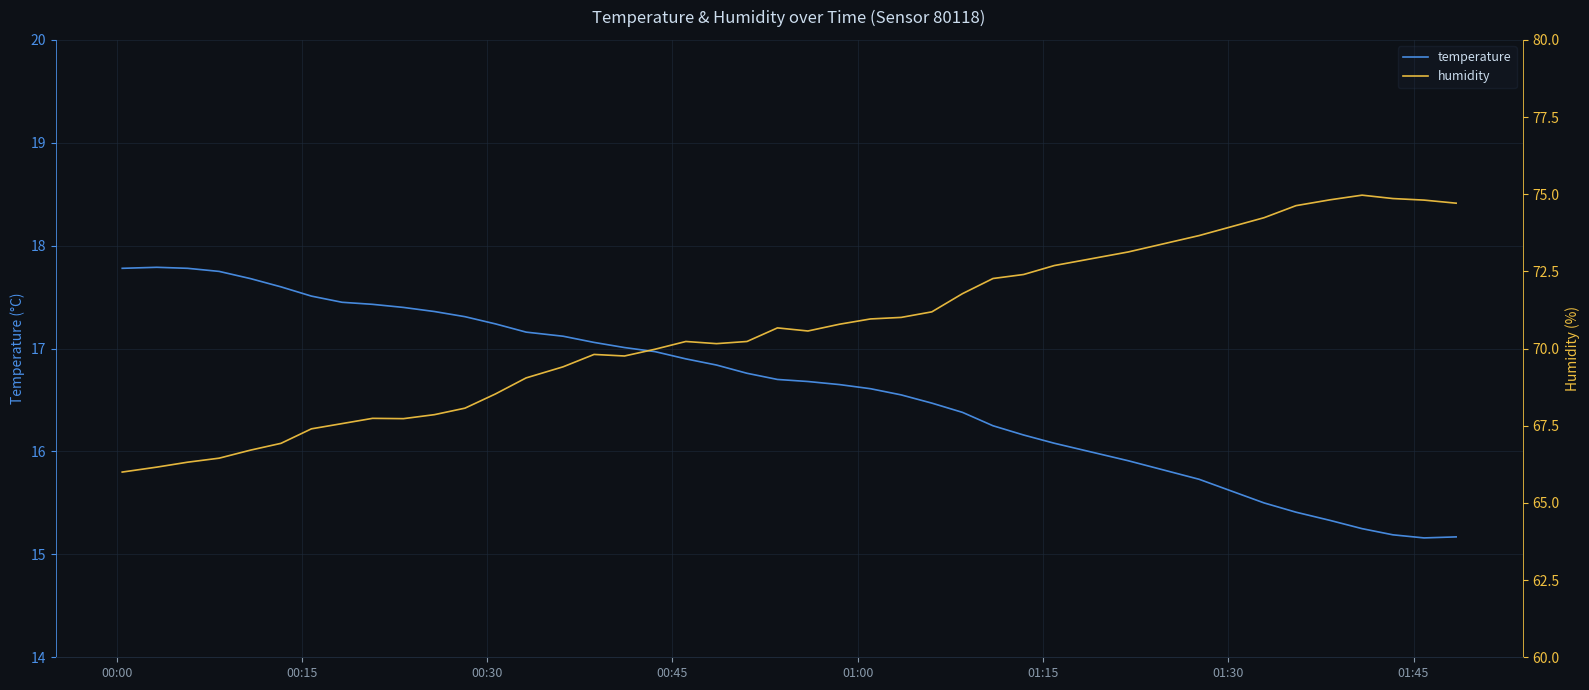

What is the minimum value for temperature?

15.2